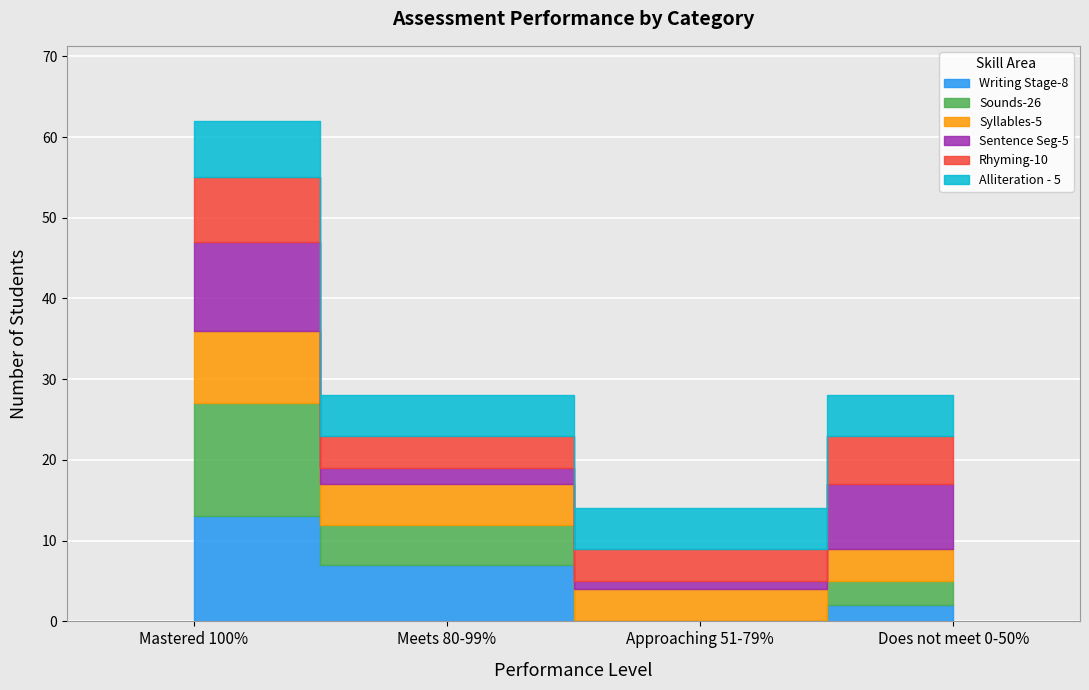

Which series changed the most between Meets 80-99% and Approaching 51-79%?

Writing Stage-8